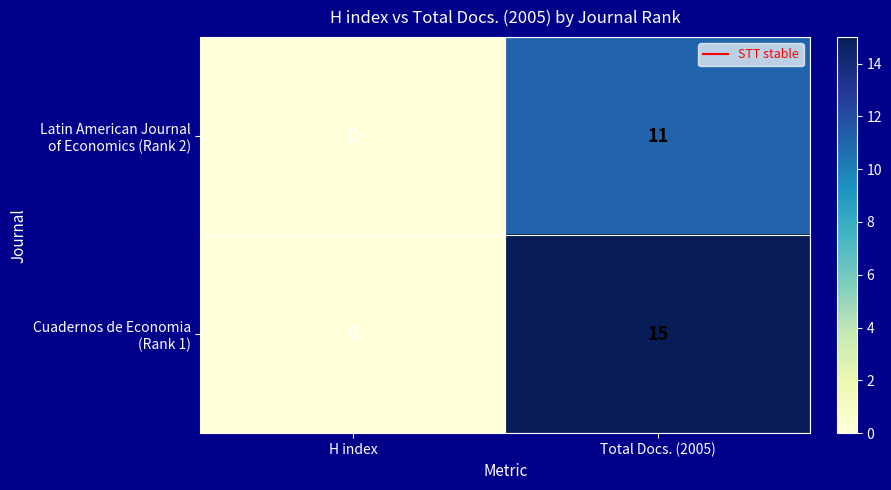

What is the total value across all series at Total Docs. (2005)?

26